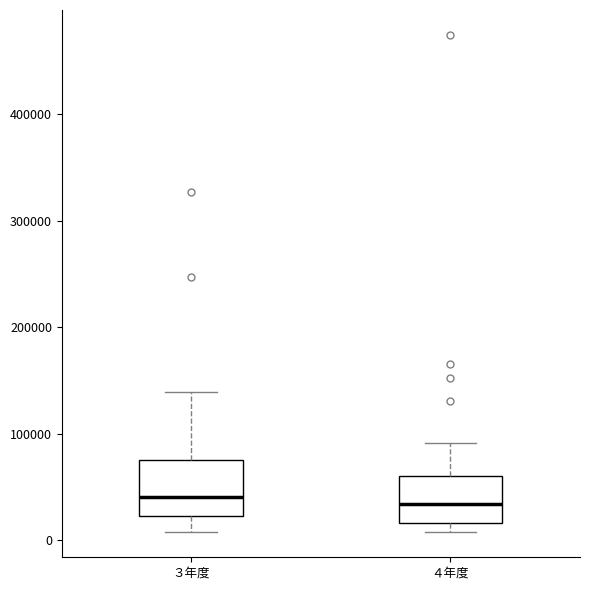

Reading left to right, transcribe this box plot: for each box, give where its median line is, the range the box spans, and where its two whiskers end, as read against the y-axis. The values are not printed on the chart, so give them approximately, as read against the axis.

３年度: median 40000, box 20000 to 80000, whiskers 10000 to 140000
４年度: median 30000, box 20000 to 60000, whiskers 10000 to 90000